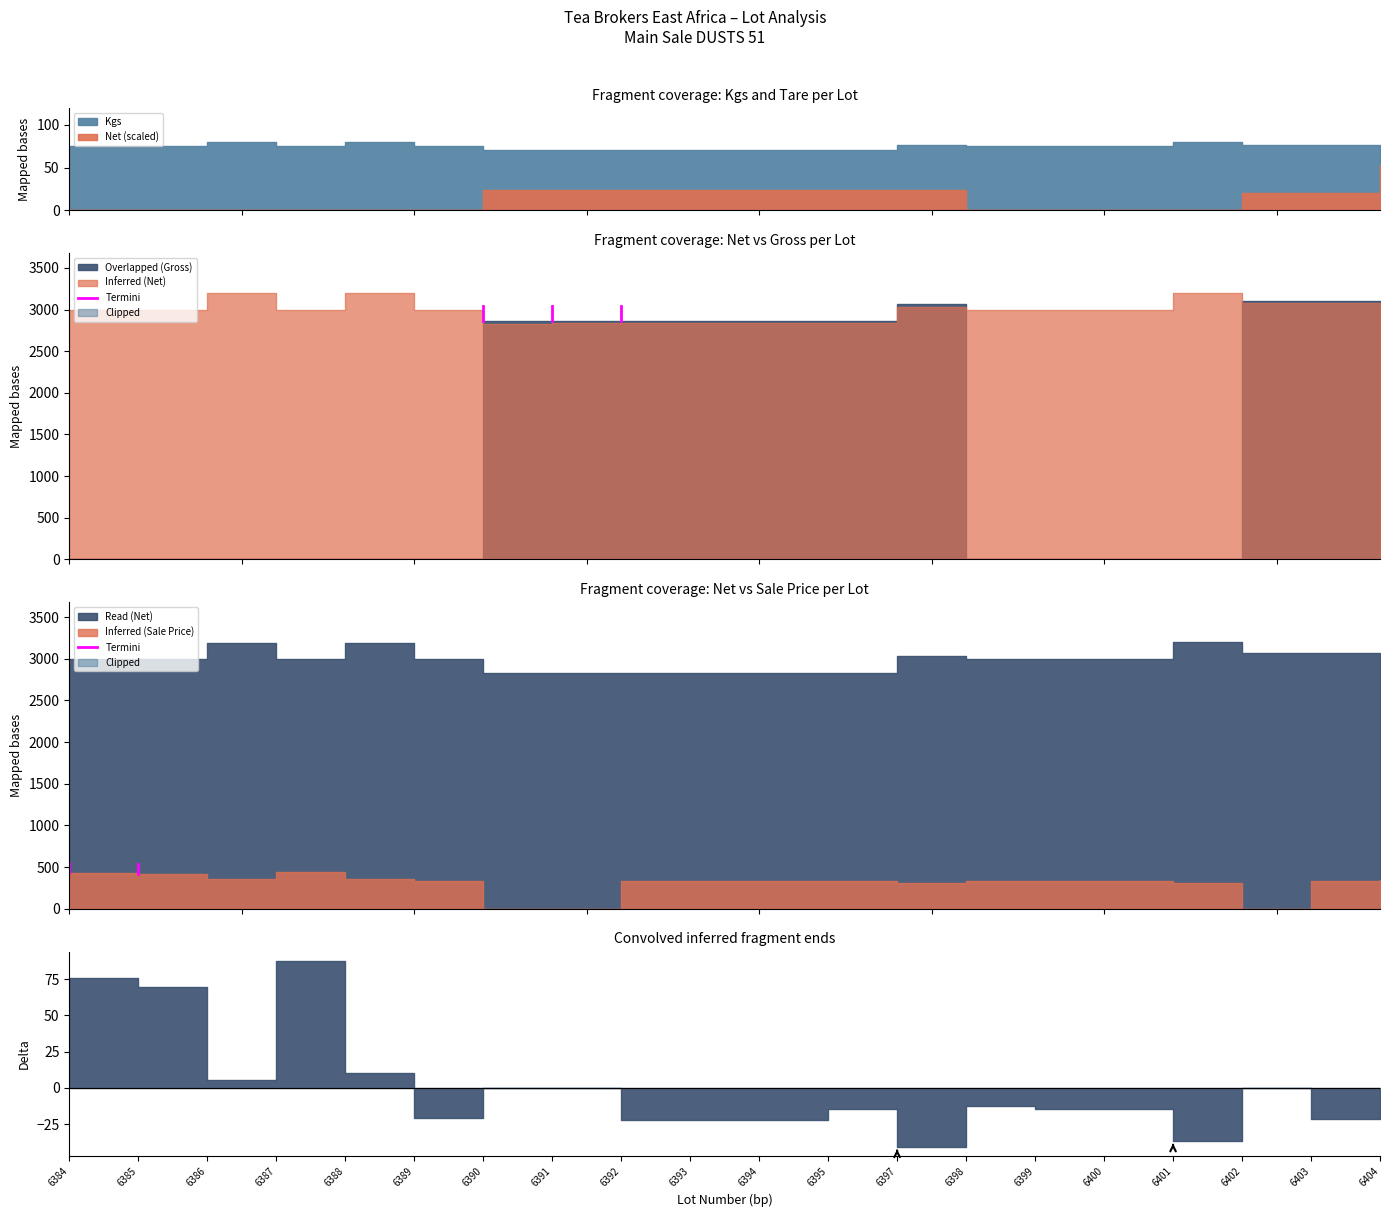

What is the difference between the Kgs values at 6387 and 6390?

4